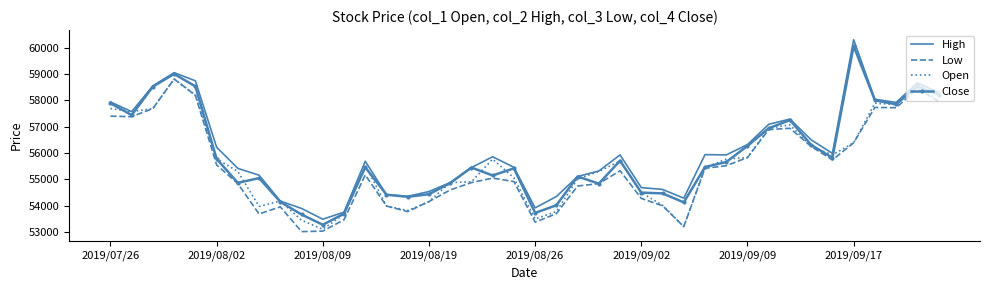

What is the greatest value displayed?

60300